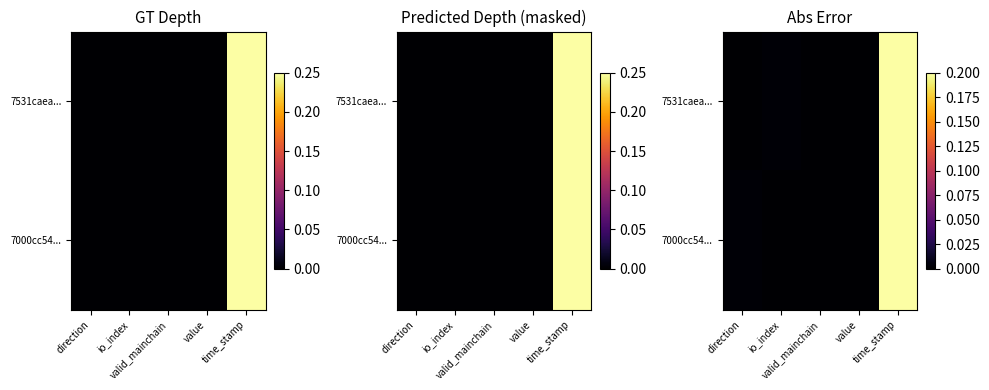

Is the value of 7531caea... at direction greater than the value of 7000cc54... at direction?

No